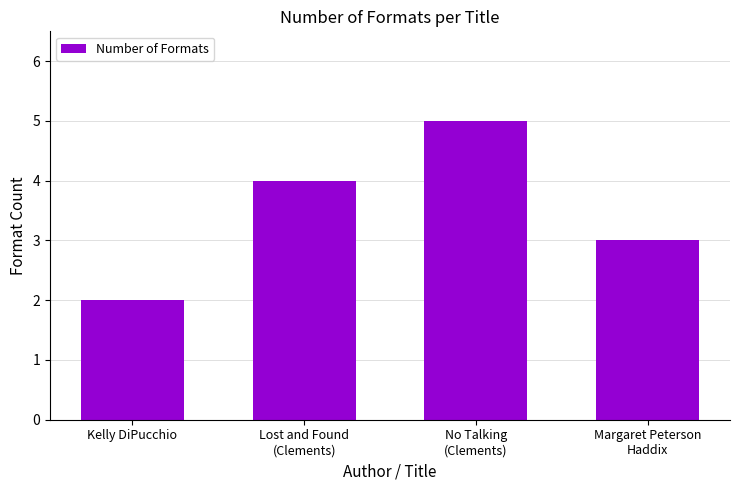

The value at Margaret Peterson
Haddix is 3. True or false?

True